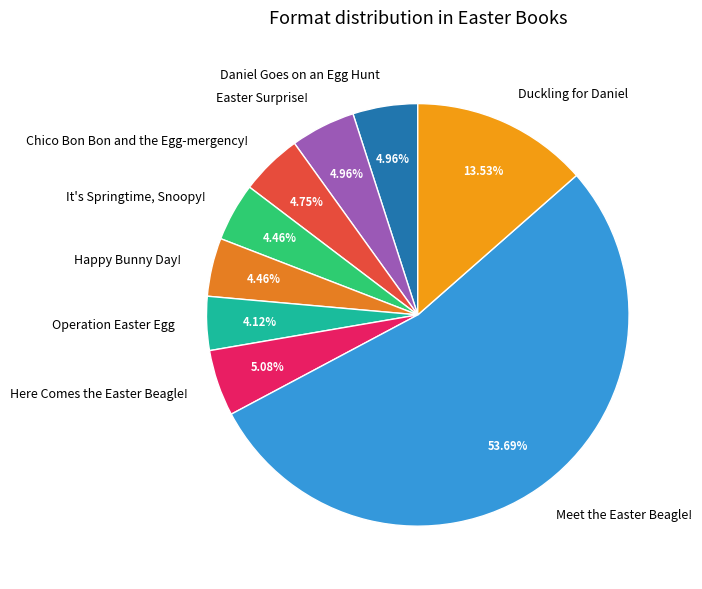

Does Meet the Easter Beagle! represent more than half of the total?

Yes